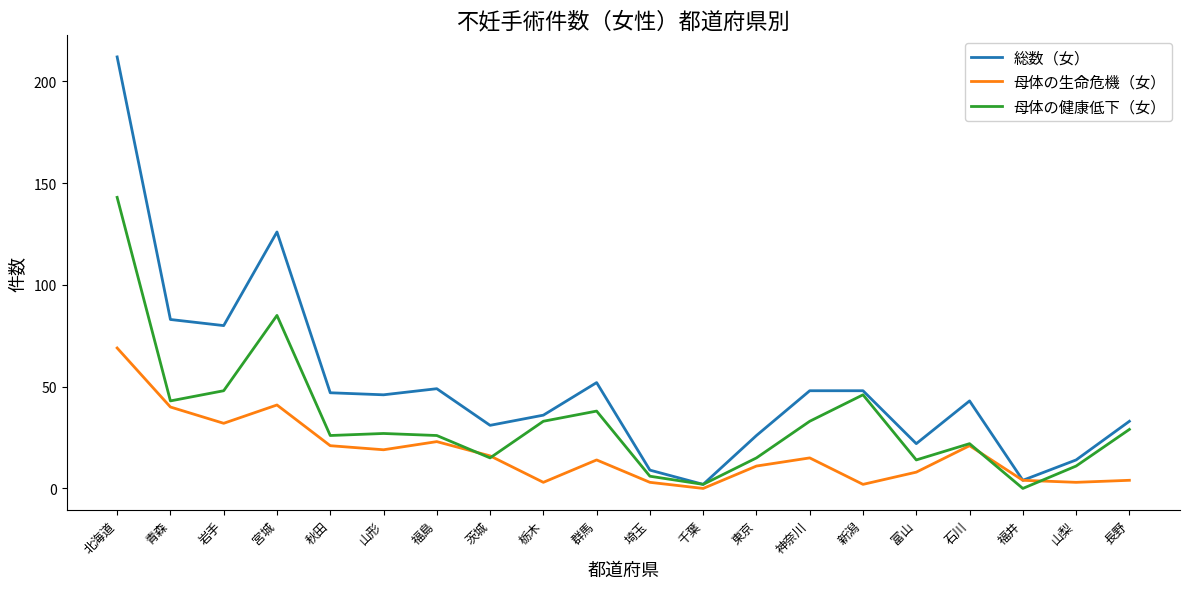

True or false: 母体の健康低下（女） has more than 2 points higher than both neighbors.

True